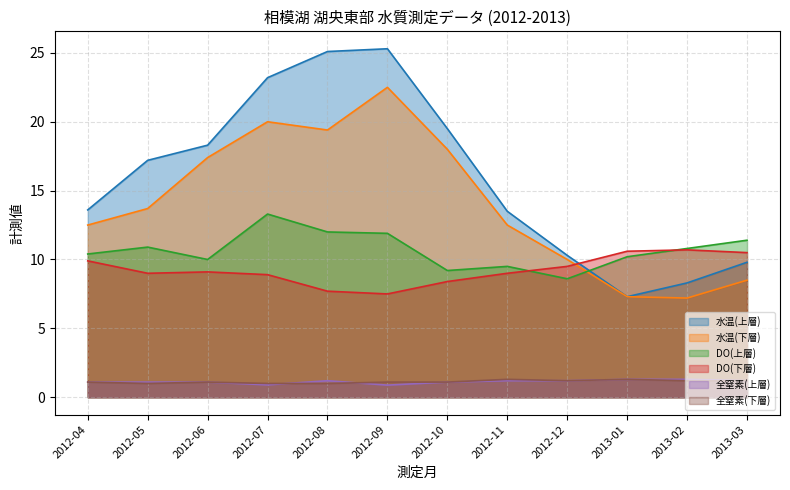

How many values in the DO(下層) series exceed 9?

6